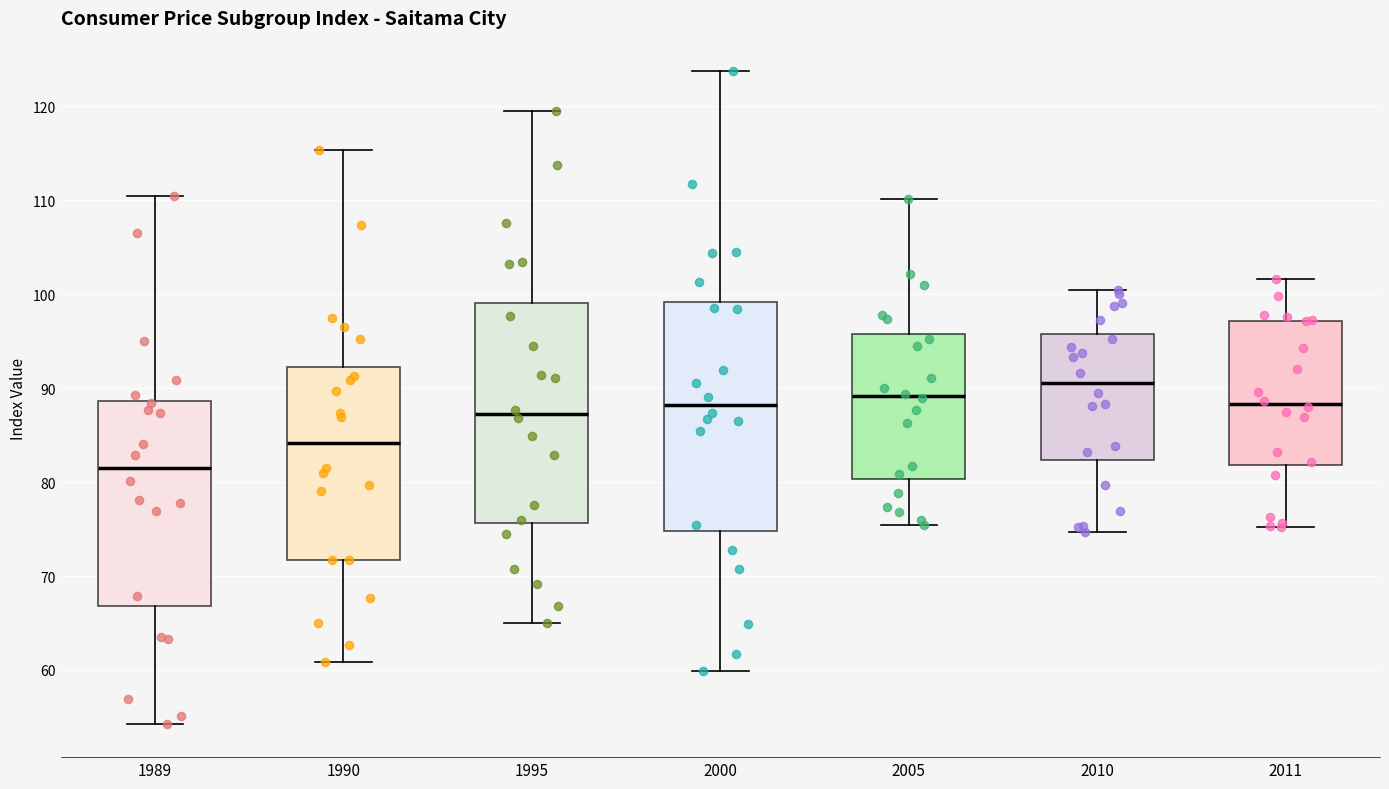

Which box has the lowest median line?

1989